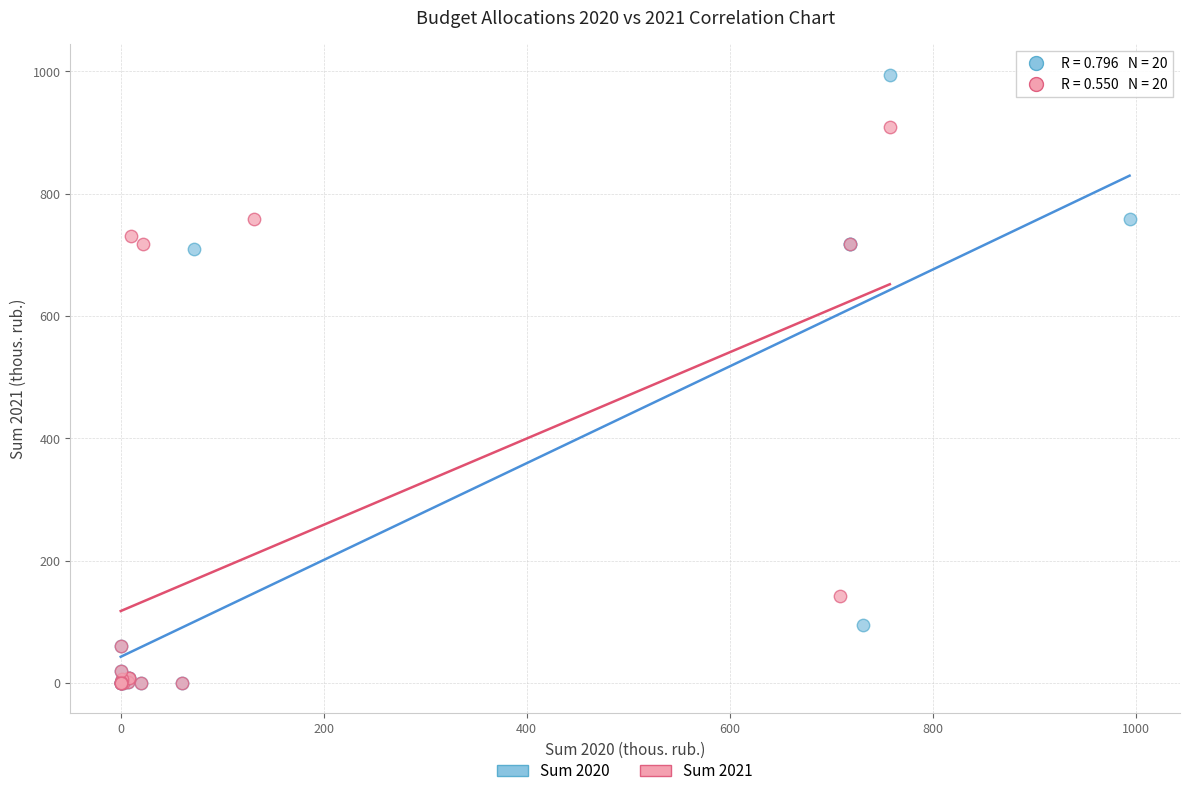

Which series contains the highest Y value?

Sum 2020